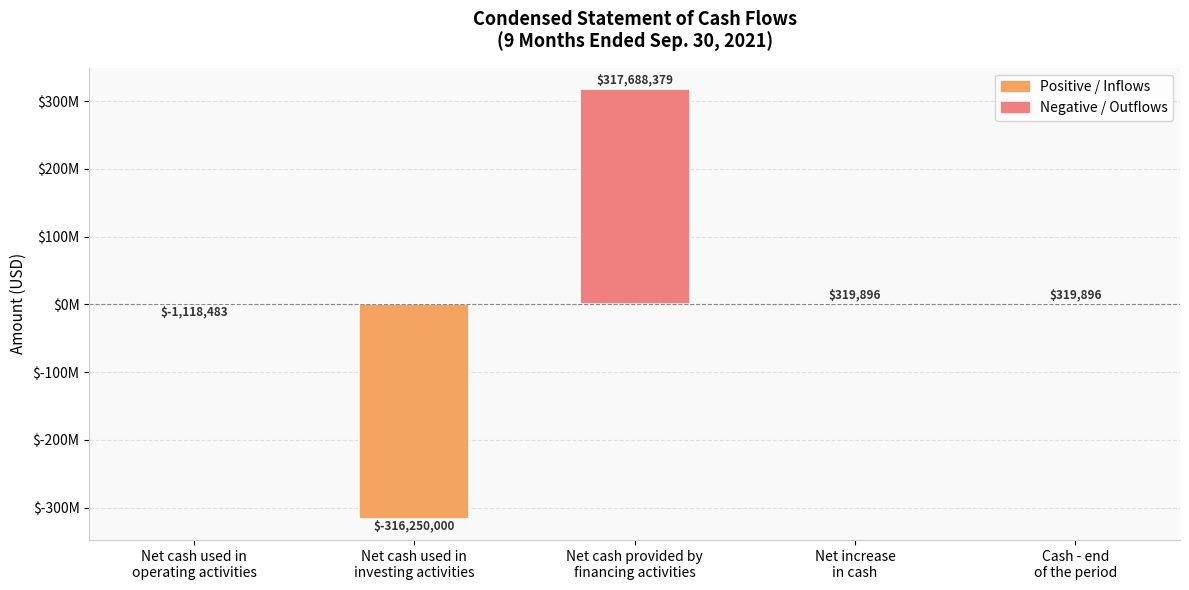

What is the difference between the maximum and second lowest values?

318806862